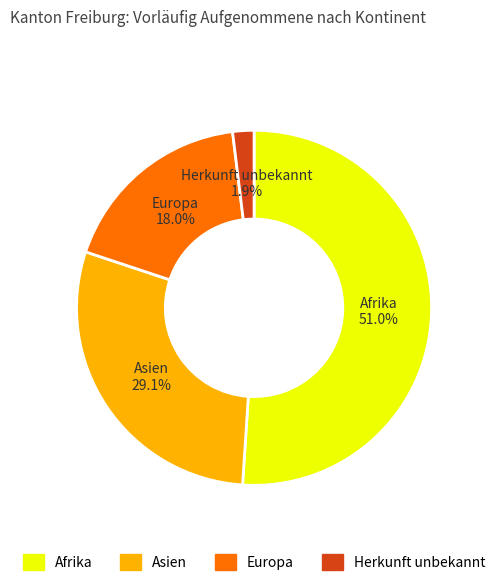

What is the total percentage of Afrika and Asien?

80.1%